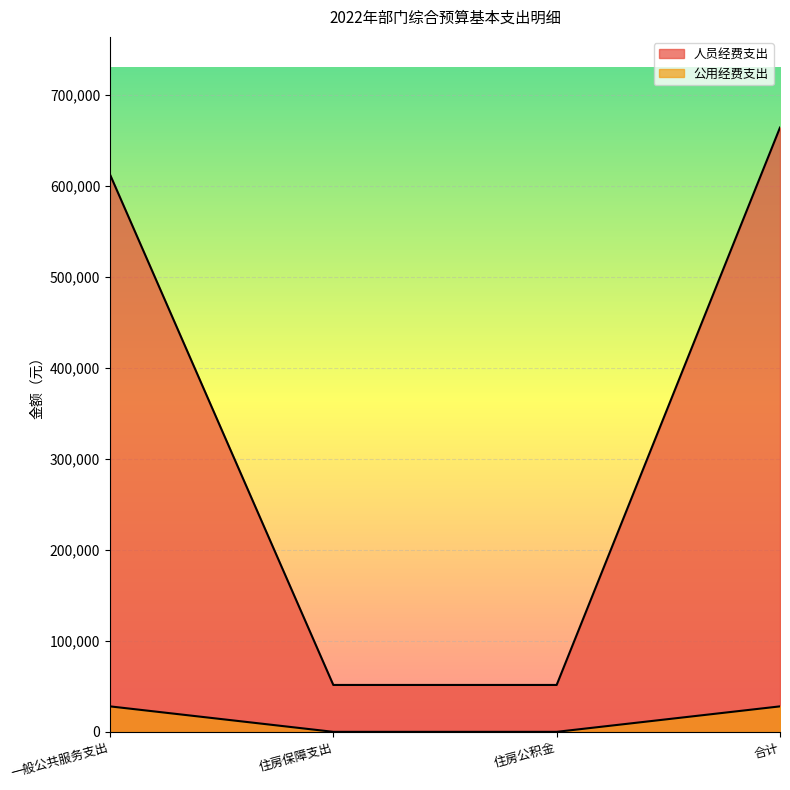

At which label is 公用经费支出 closest to 14000?

一般公共服务支出